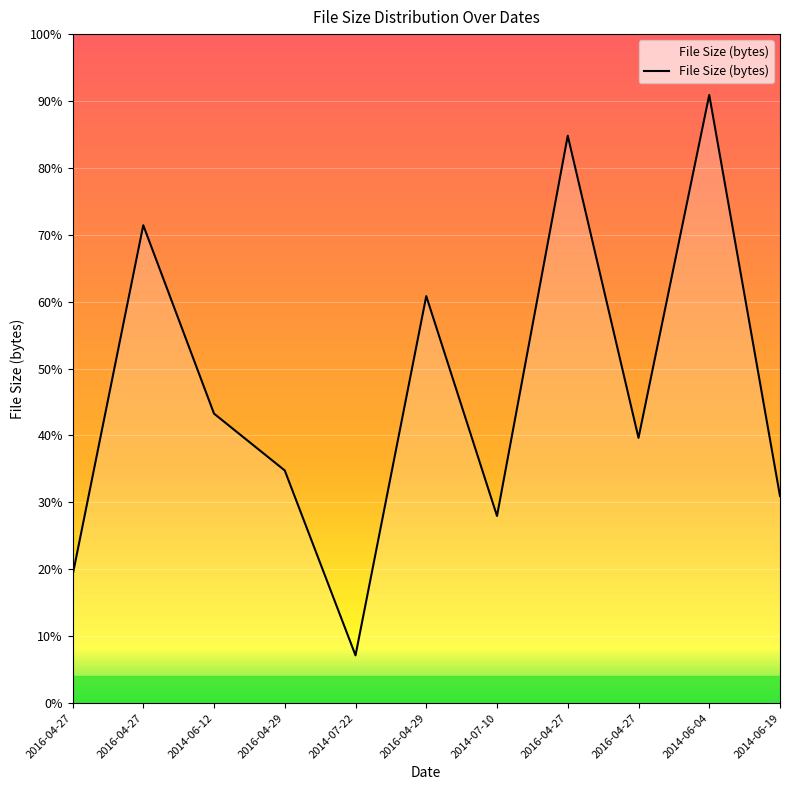

Between 2016-04-29 and 2014-06-12, which is larger?

2014-06-12